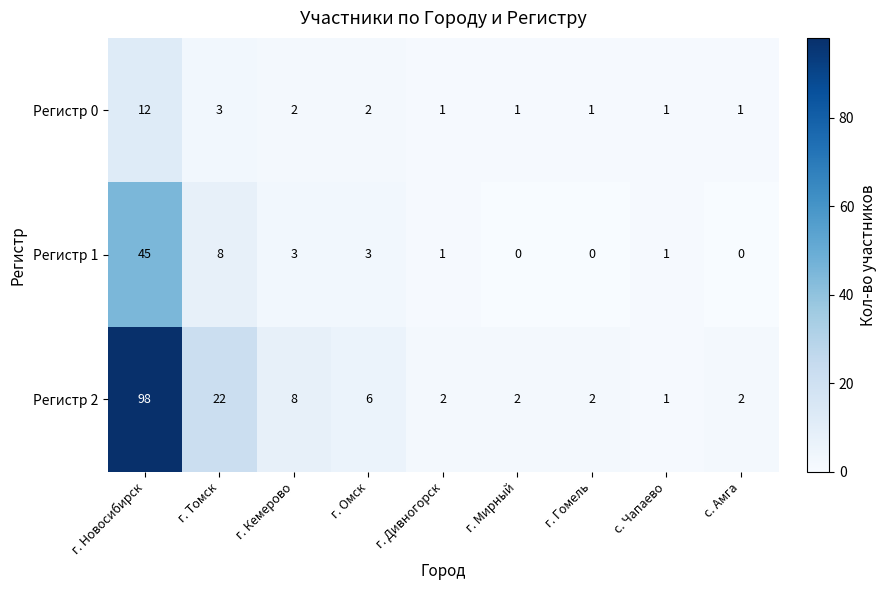

Reading right to left, extract all data points from this chart.

Регистр 0: с. Амга=1	с. Чапаево=1	г. Гомель=1	г. Мирный=1	г. Дивногорск=1	г. Омск=2	г. Кемерово=2	г. Томск=3	г. Новосибирск=12
Регистр 1: с. Амга=0	с. Чапаево=1	г. Гомель=0	г. Мирный=0	г. Дивногорск=1	г. Омск=3	г. Кемерово=3	г. Томск=8	г. Новосибирск=45
Регистр 2: с. Амга=2	с. Чапаево=1	г. Гомель=2	г. Мирный=2	г. Дивногорск=2	г. Омск=6	г. Кемерово=8	г. Томск=22	г. Новосибирск=98